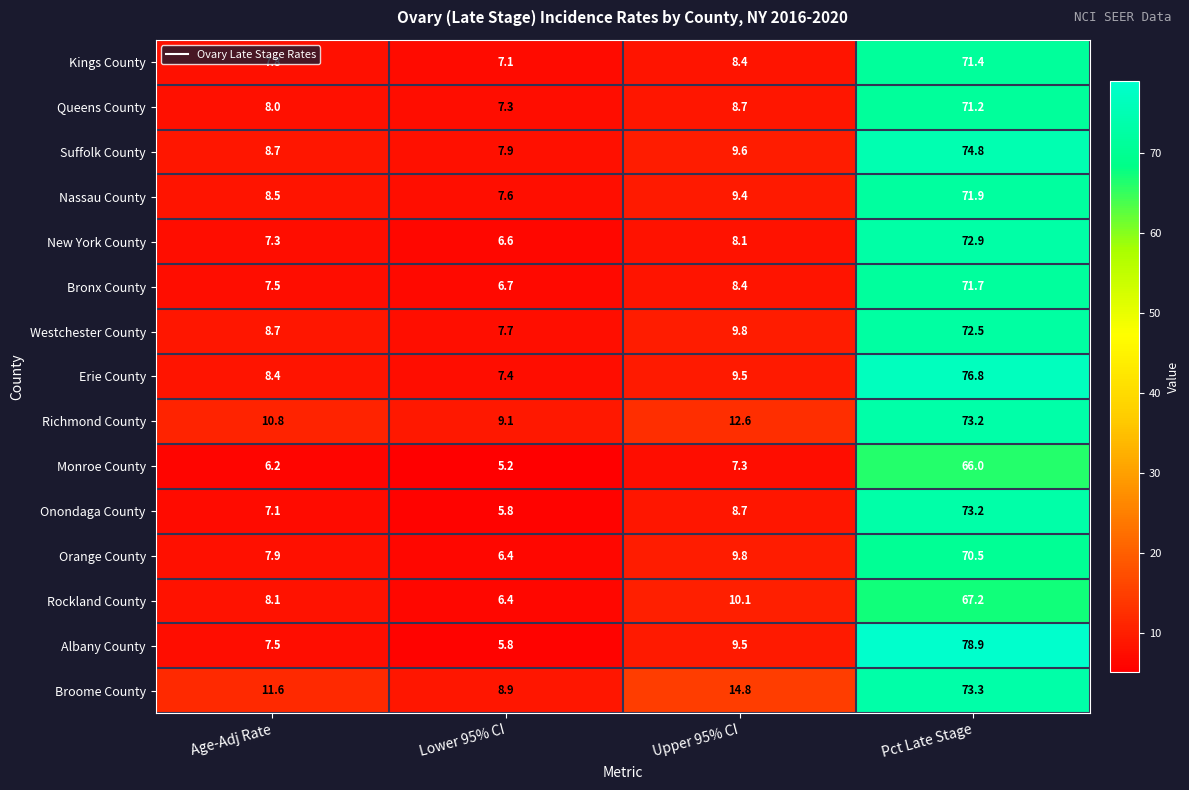

What is the difference between the Monroe County values at Pct Late Stage and Lower 95% CI?

60.8